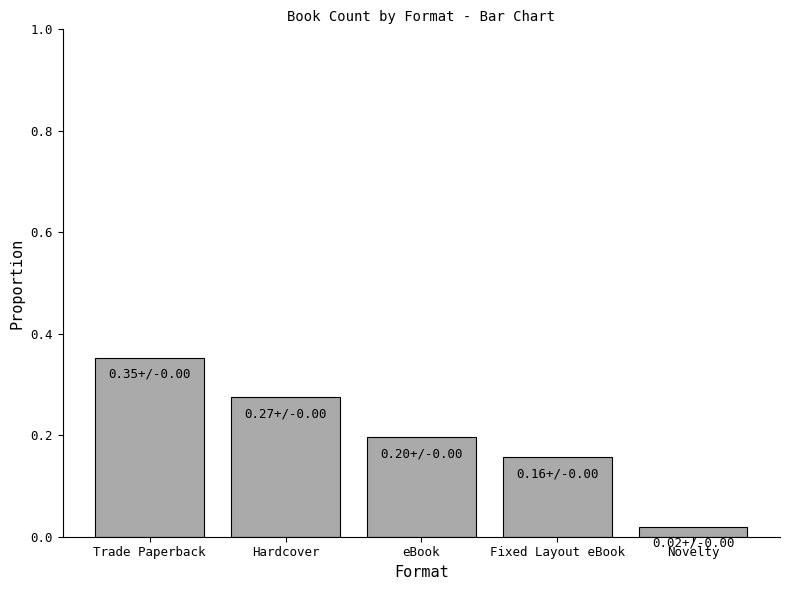

The chart shows a value of 0.3 at eBook. True or false?

False